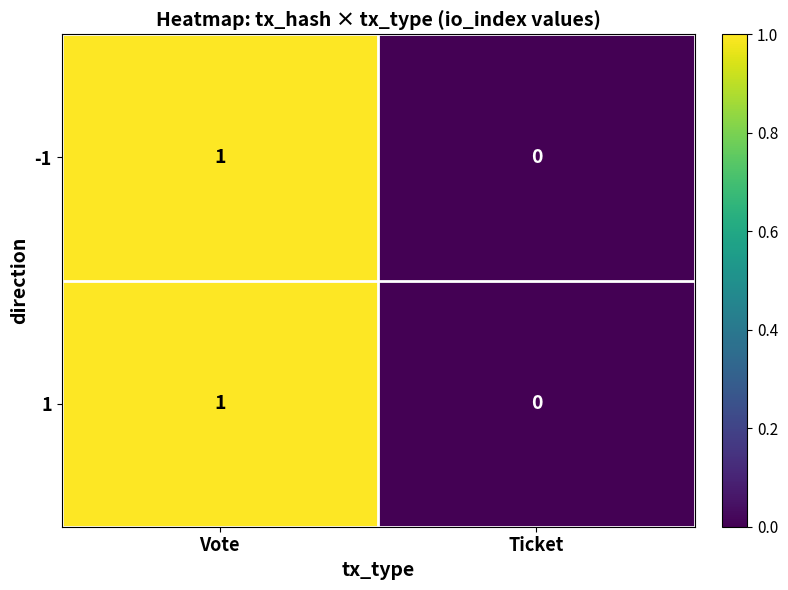

Reading right to left, list all the values displayed in this chart.

-1: Ticket=0	Vote=1
1: Ticket=0	Vote=1